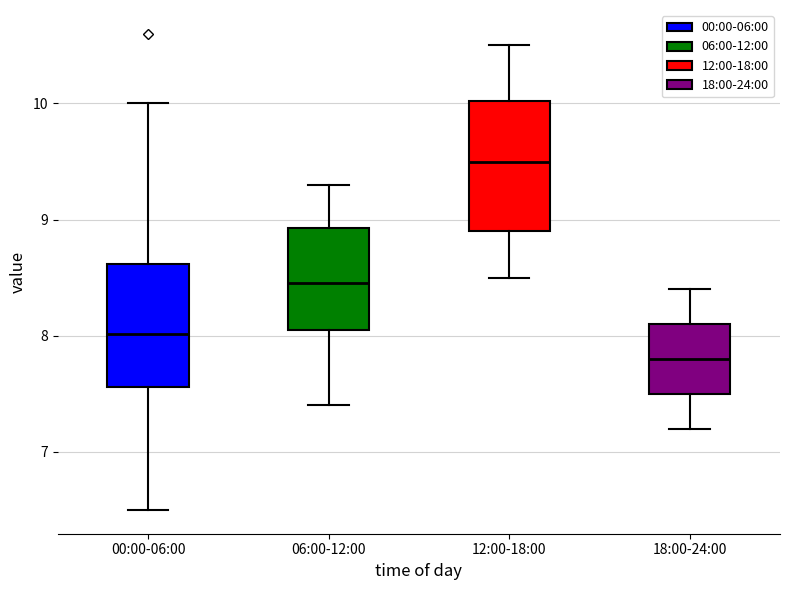

Which box's median line is the highest?

12:00-18:00